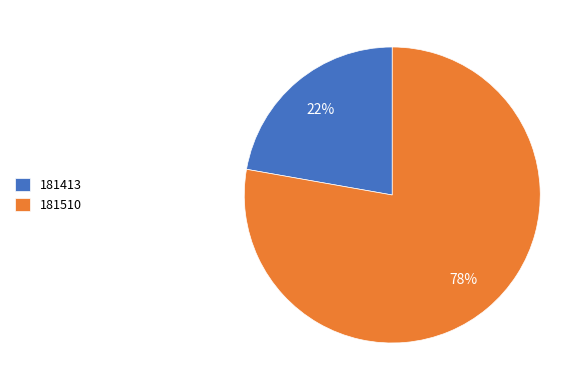

Approximately how many times larger is the value at 181510 compared to 181413?

3.5